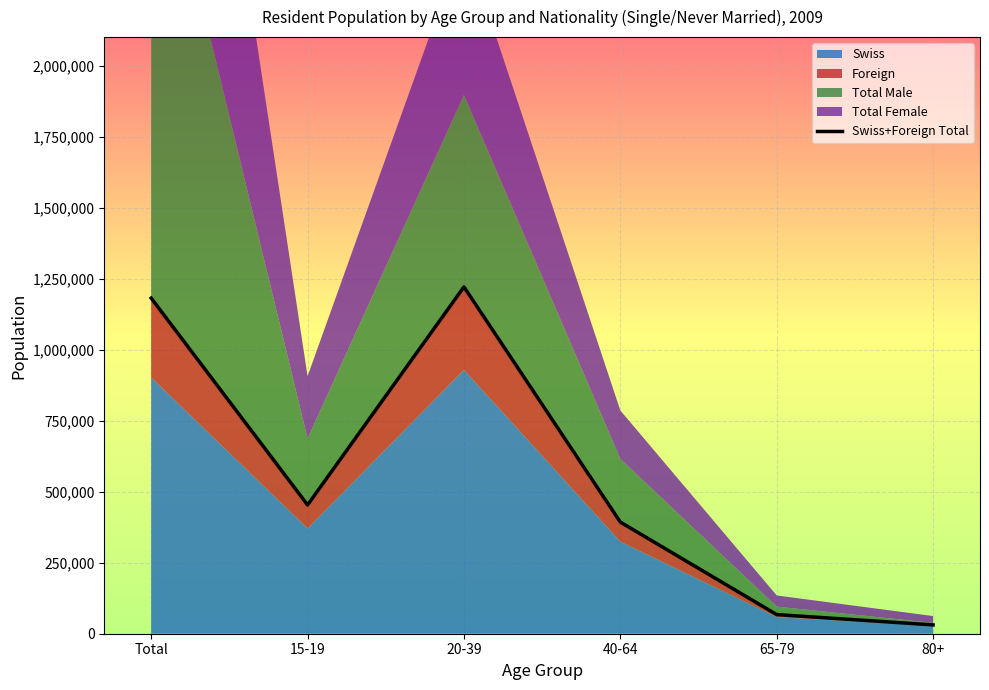

Reading left to right, transcribe all the data shown in this chart.

Total=1181220	15-19=453253	20-39=1220798	40-64=392929	65-79=67342	80+=31063